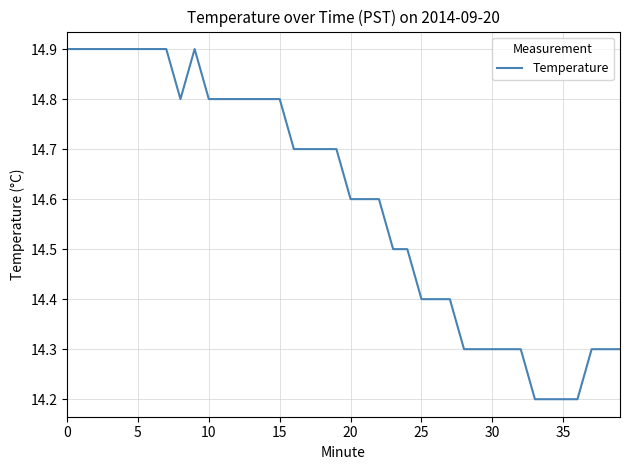

Reading left to right, what are all the values shown in this chart?

14.9	14.9	14.9	14.9	14.9	14.9	14.9	14.9	14.8	14.9	14.8	14.8	14.8	14.8	14.8	14.8	14.7	14.7	14.7	14.7	14.6	14.6	14.6	14.5	14.5	14.4	14.4	14.4	14.3	14.3	14.3	14.3	14.3	14.2	14.2	14.2	14.2	14.3	14.3	14.3